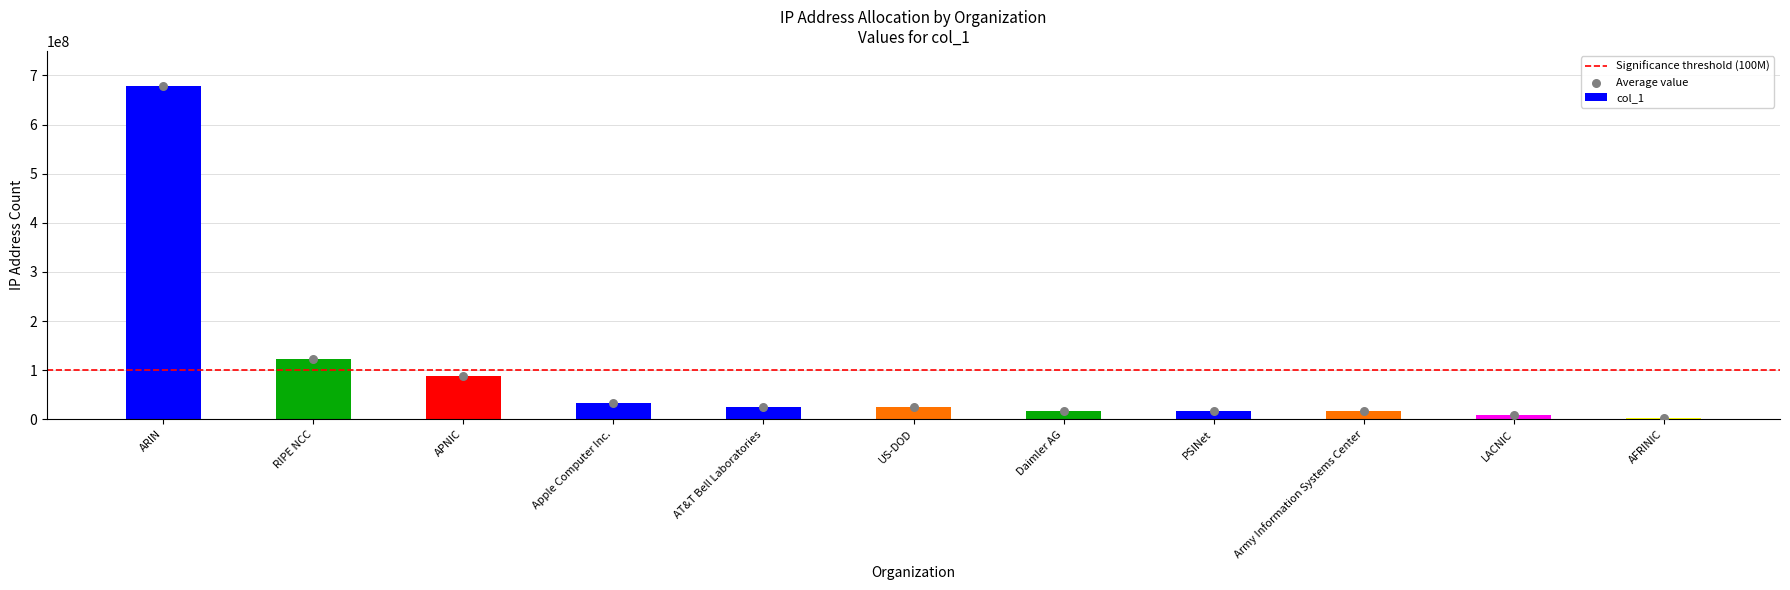

Which has a higher value, LACNIC or Apple Computer Inc.?

Apple Computer Inc.